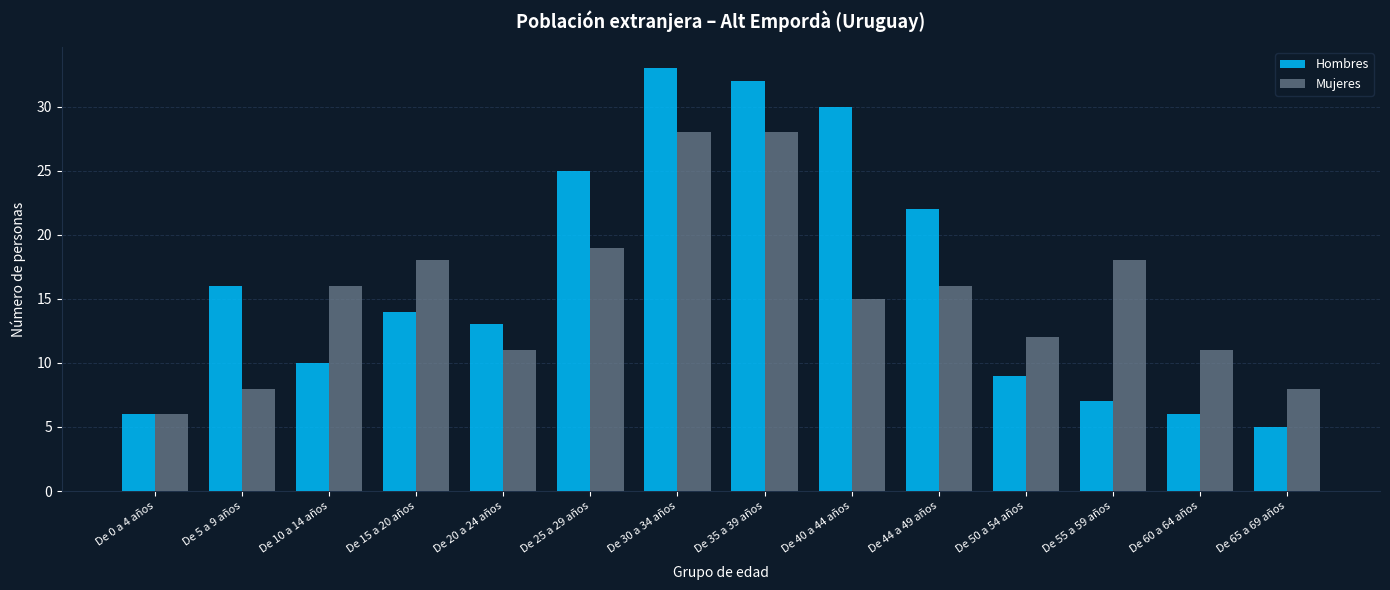

Does the chart contain any negative values?

No